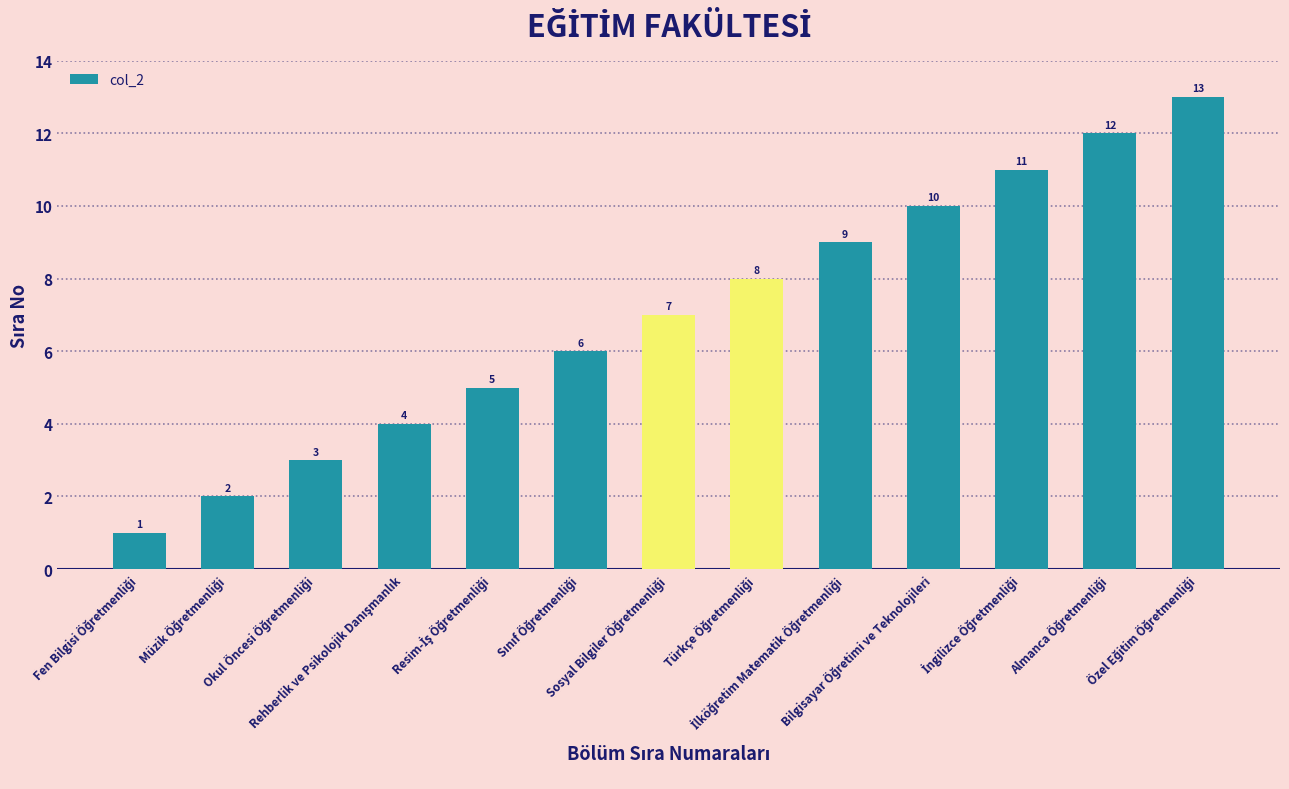

What is the greatest value displayed?

13